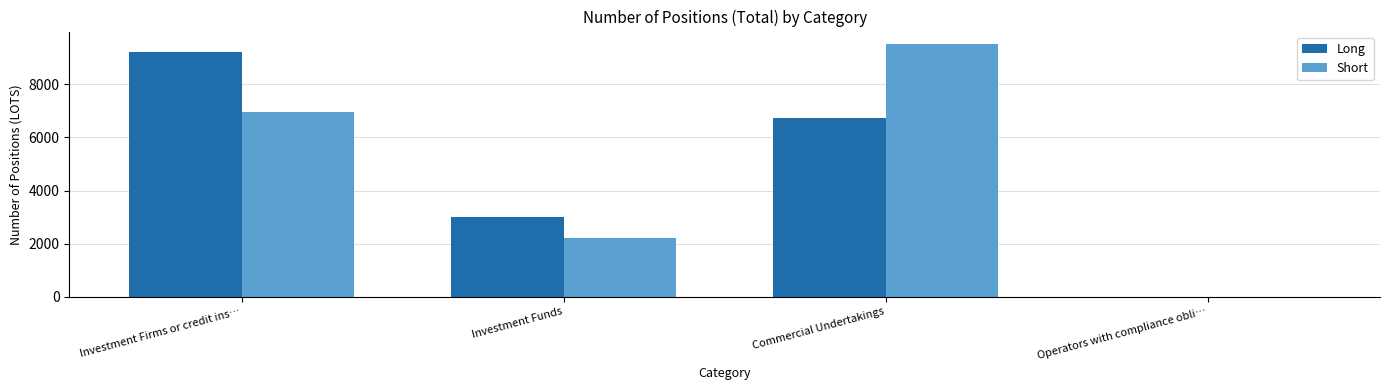

At which category does the chart reach its peak across all series?

Commercial Undertakings